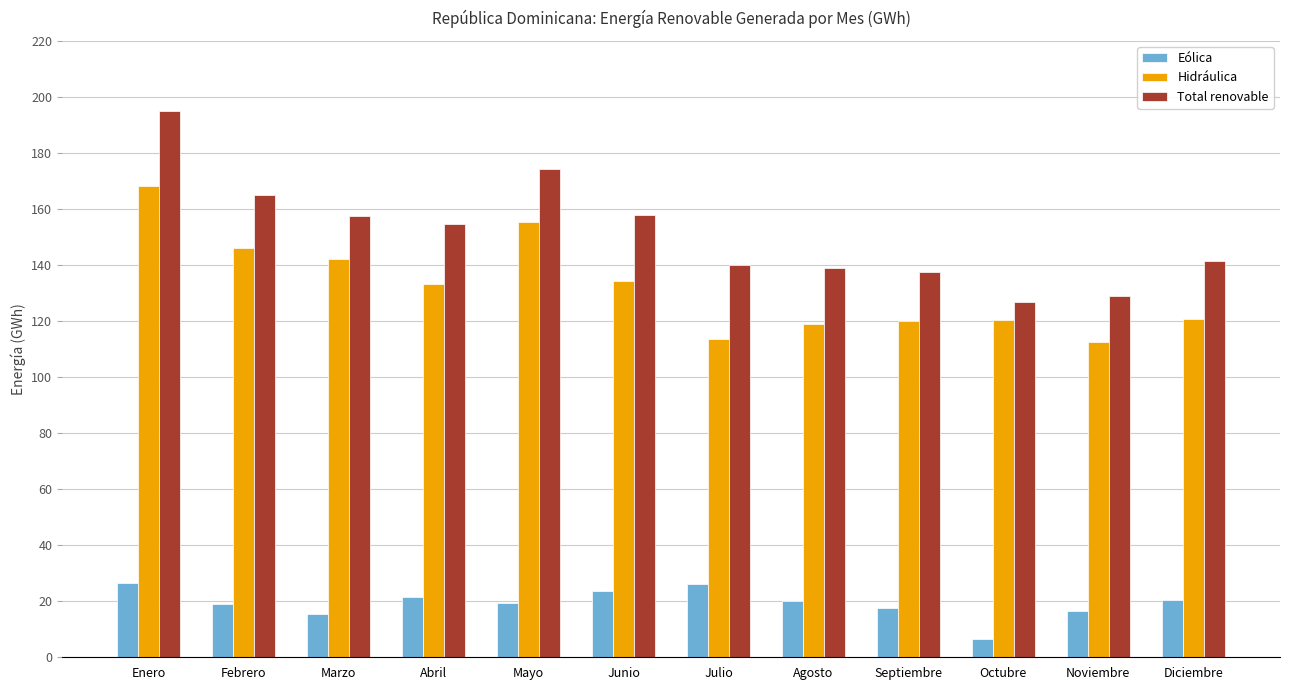

At which category does the chart reach its minimum across all series?

Octubre